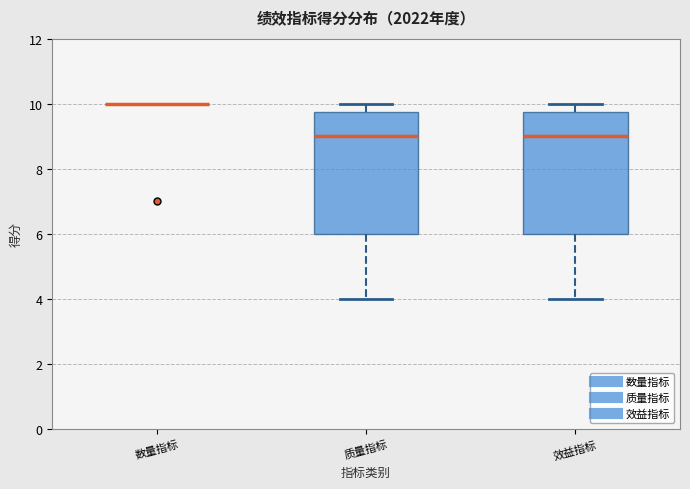

Reading left to right, read every box against the y-axis: the position of its median line, the range the box covers, and the ends of its whiskers. The values are not printed on the chart, so give them approximately, as read against the axis.

数量指标: box collapsed to a line at 10.0, whiskers 10.0 to 10.0
质量指标: median 9.0, box 6.0 to 9.8, whiskers 4.0 to 10.0
效益指标: median 9.0, box 6.0 to 9.8, whiskers 4.0 to 10.0